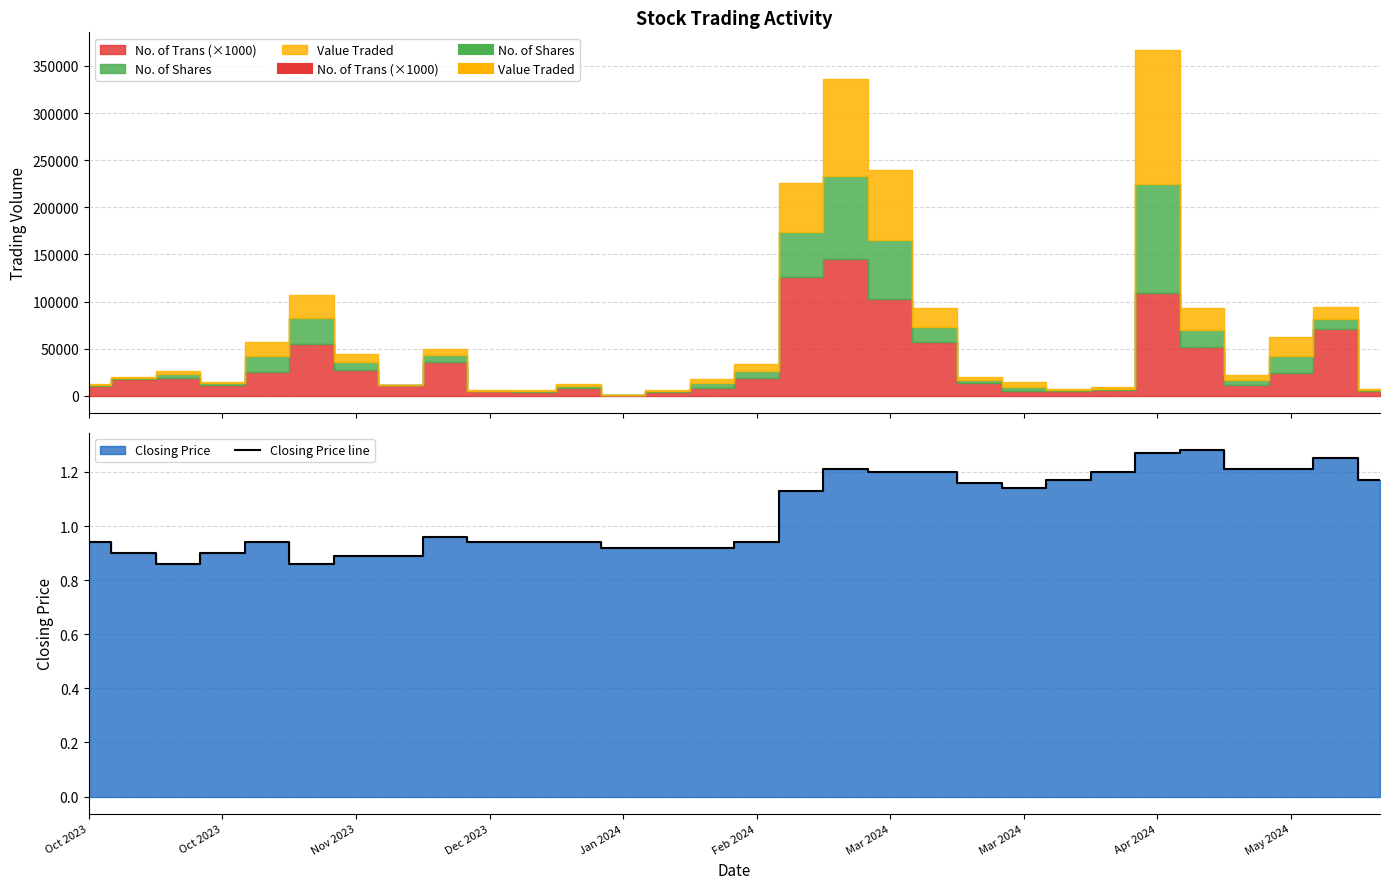

Which label corresponds to the smallest value in the chart?

Nov 2023